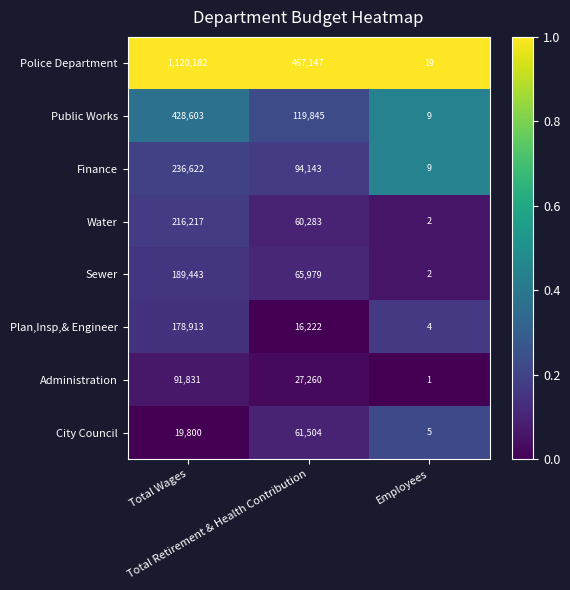

At Total Wages, list the series in order from largest to smallest.

Police Department, Public Works, Finance, Water, Sewer, Plan,Insp,& Engineer, Administration, City Council